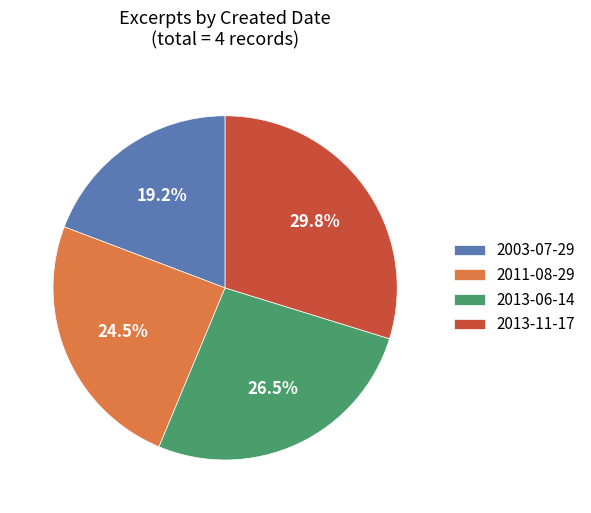

Which slice is the largest?

2013-11-17